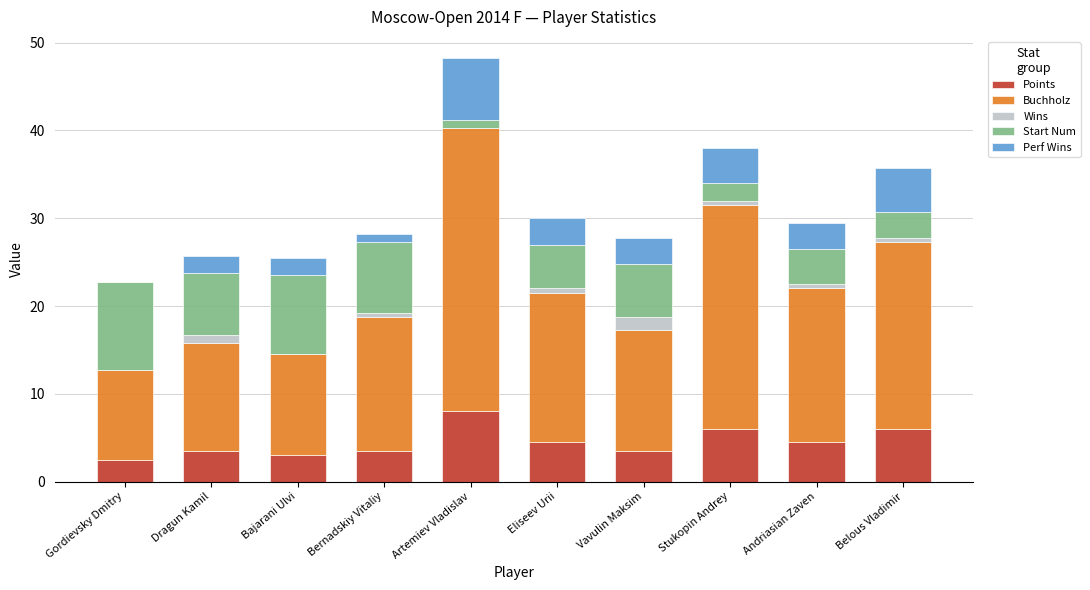

At which category is the sum across all series the highest?

Artemiev Vladislav